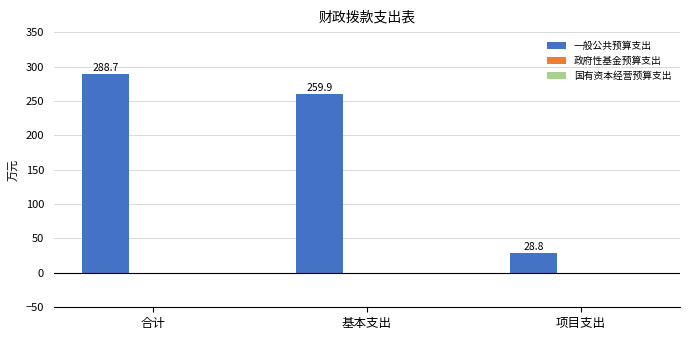

What is the smallest value displayed?

28.8